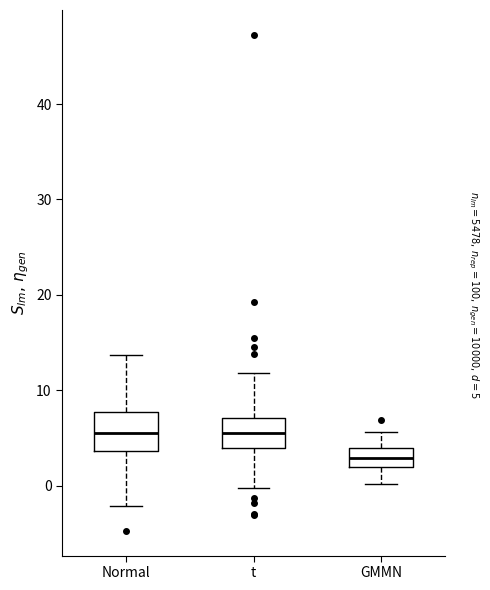

Where does the upper whisker of the box for t end on the y-axis? The values are not printed on the chart, so give them approximately, as read against the axis.

12